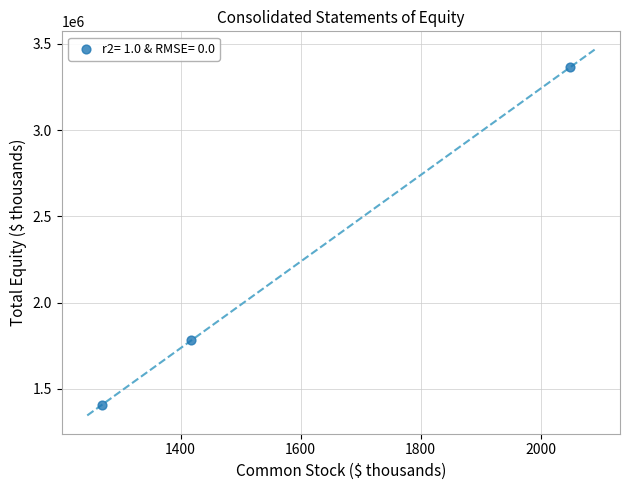

What is the range of X values (max minus min)?

779